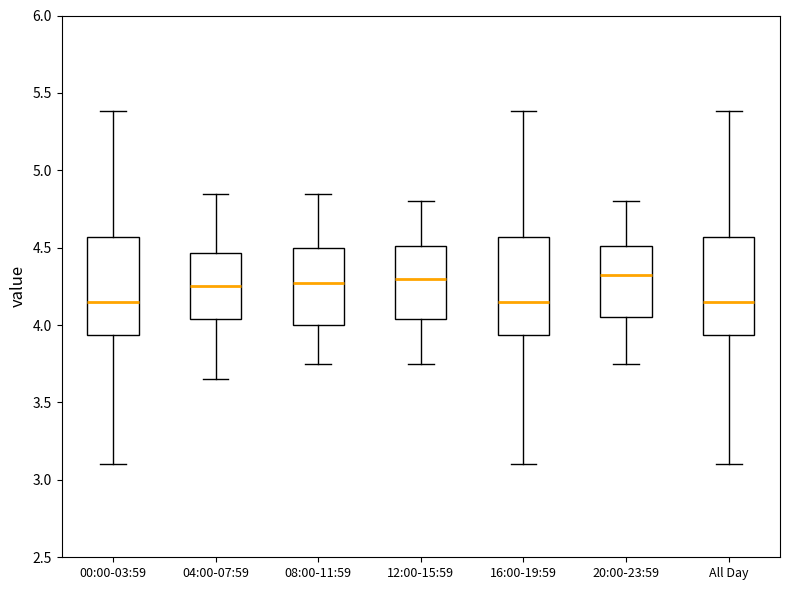

Reading left to right, read every box against the y-axis: the position of its median line, the range the box covers, and the ends of its whiskers. The values are not printed on the chart, so give them approximately, as read against the axis.

00:00-03:59: median 4.15, box 3.95 to 4.55, whiskers 3.10 to 5.40
04:00-07:59: median 4.25, box 4.05 to 4.45, whiskers 3.65 to 4.85
08:00-11:59: median 4.30, box 4.00 to 4.50, whiskers 3.75 to 4.85
12:00-15:59: median 4.30, box 4.05 to 4.50, whiskers 3.75 to 4.80
16:00-19:59: median 4.15, box 3.95 to 4.55, whiskers 3.10 to 5.40
20:00-23:59: median 4.35, box 4.05 to 4.50, whiskers 3.75 to 4.80
All Day: median 4.15, box 3.95 to 4.55, whiskers 3.10 to 5.40